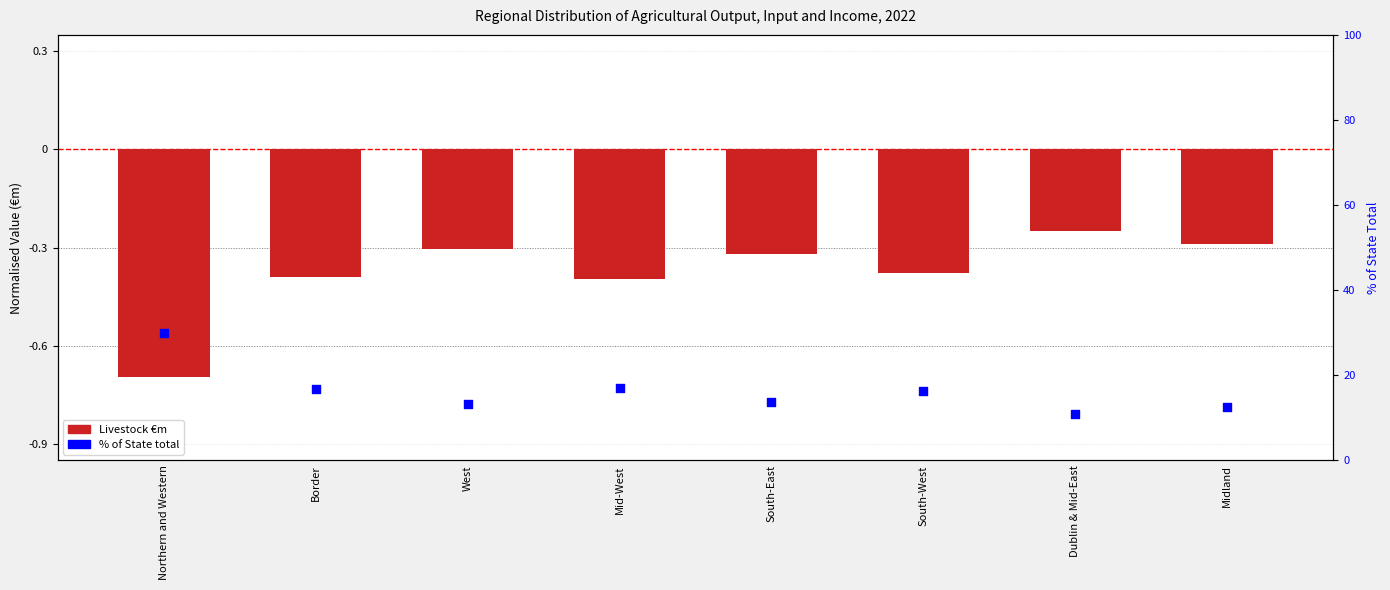

Which series has the widest spread of Y values?

% of State total